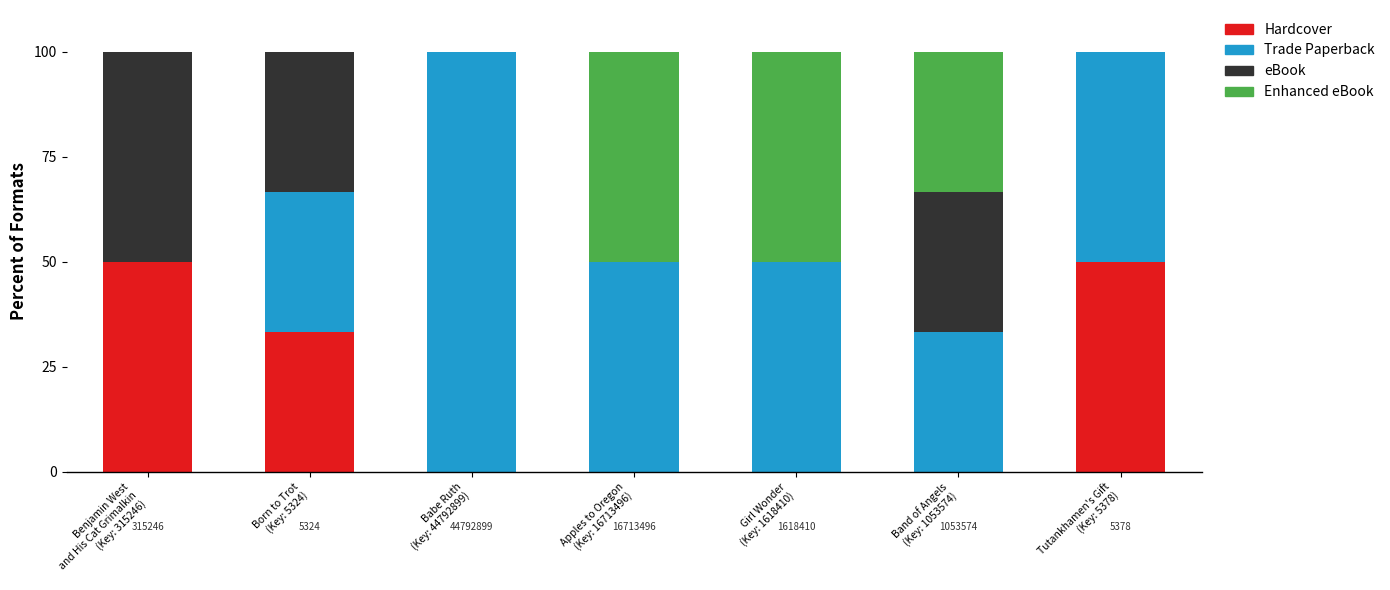

True or false: Hardcover has a value of 0.0 at Band of Angels
(Key: 1053574).

True